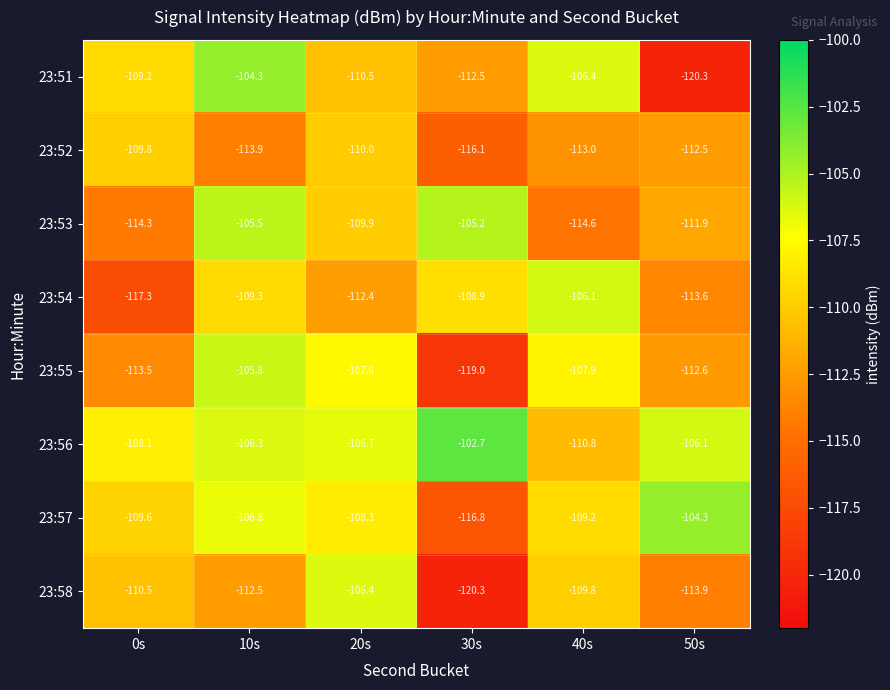

What is the total value across all series at 50s?

-895.2